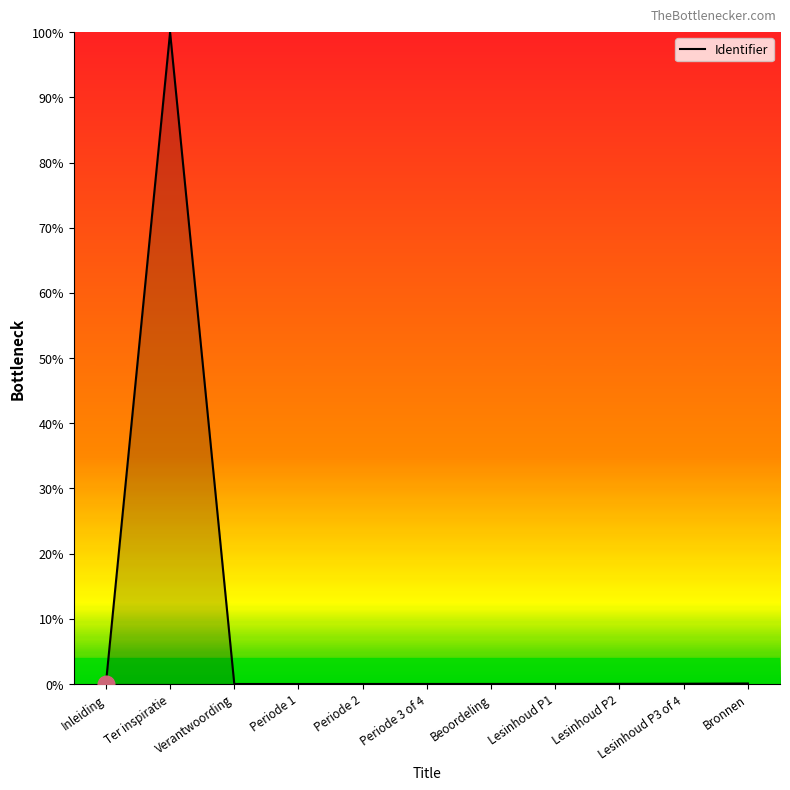

Is it true that the value at Periode 1 is 0.0?

True